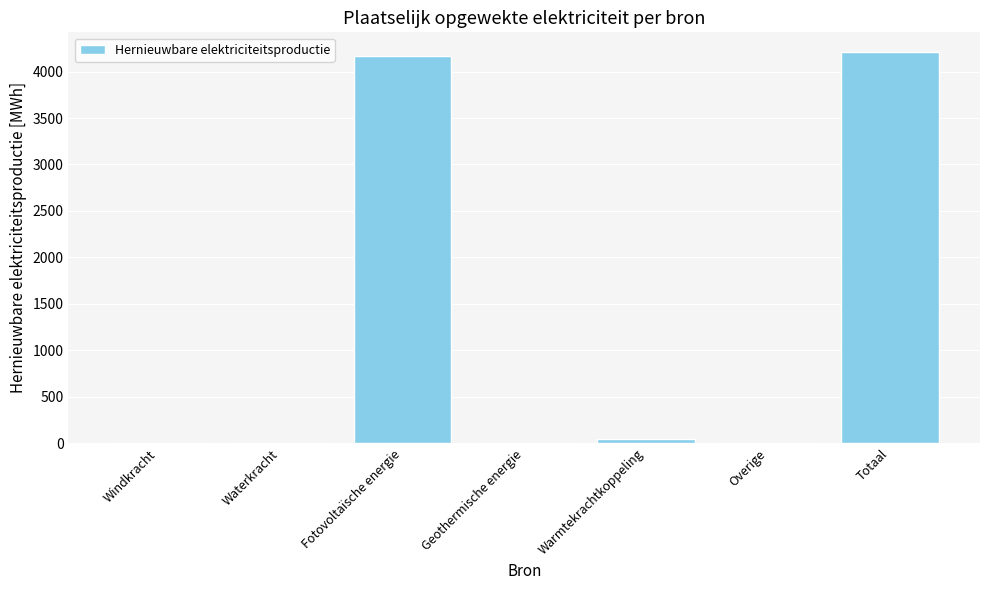

What is the sum of the values at Totaal and Overige?

4212.0